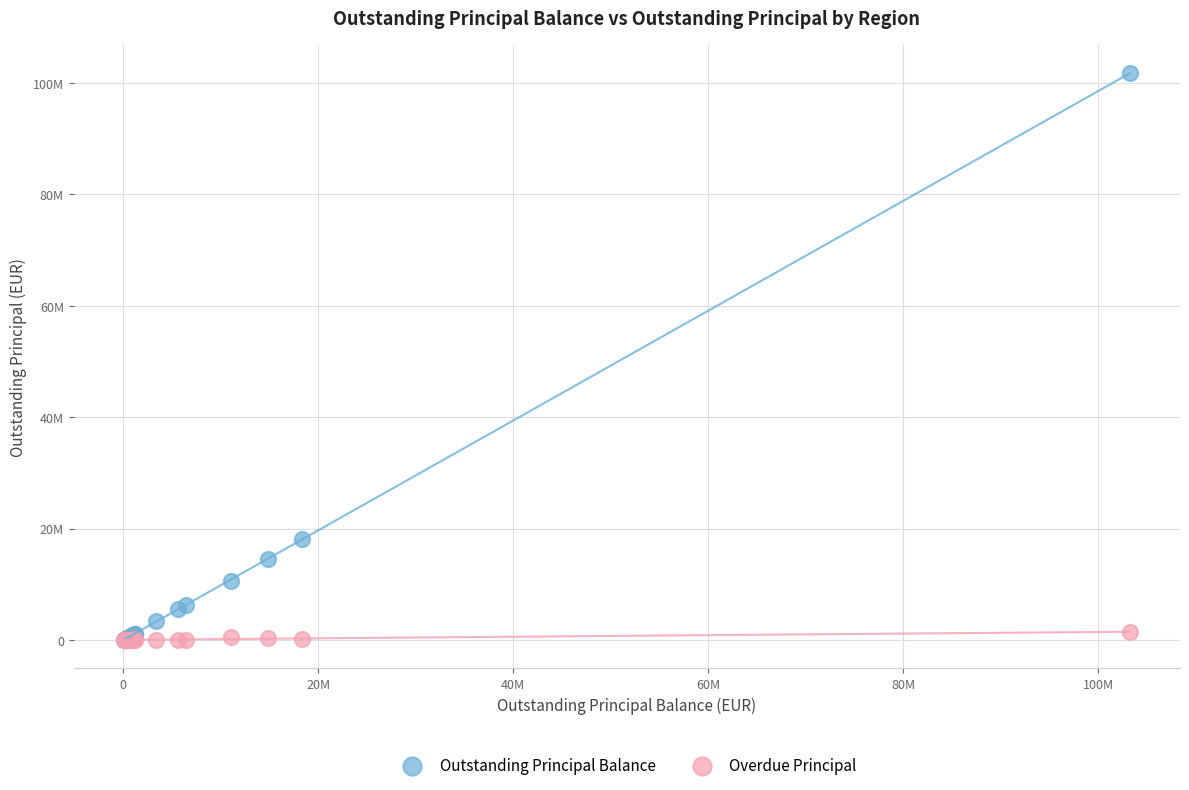

Which series has the widest spread of Y values?

Outstanding Principal Balance